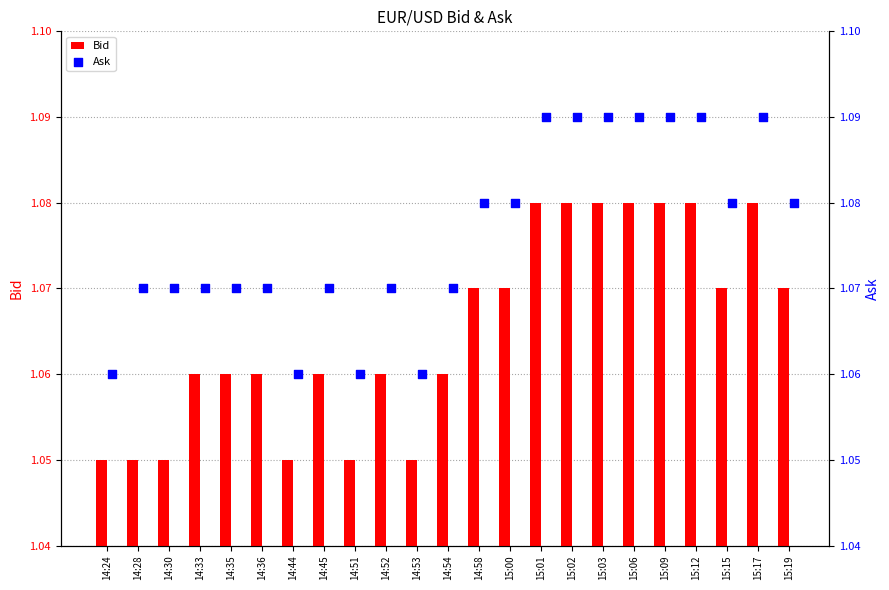

Which series reaches the minimum Y coordinate?

Bid